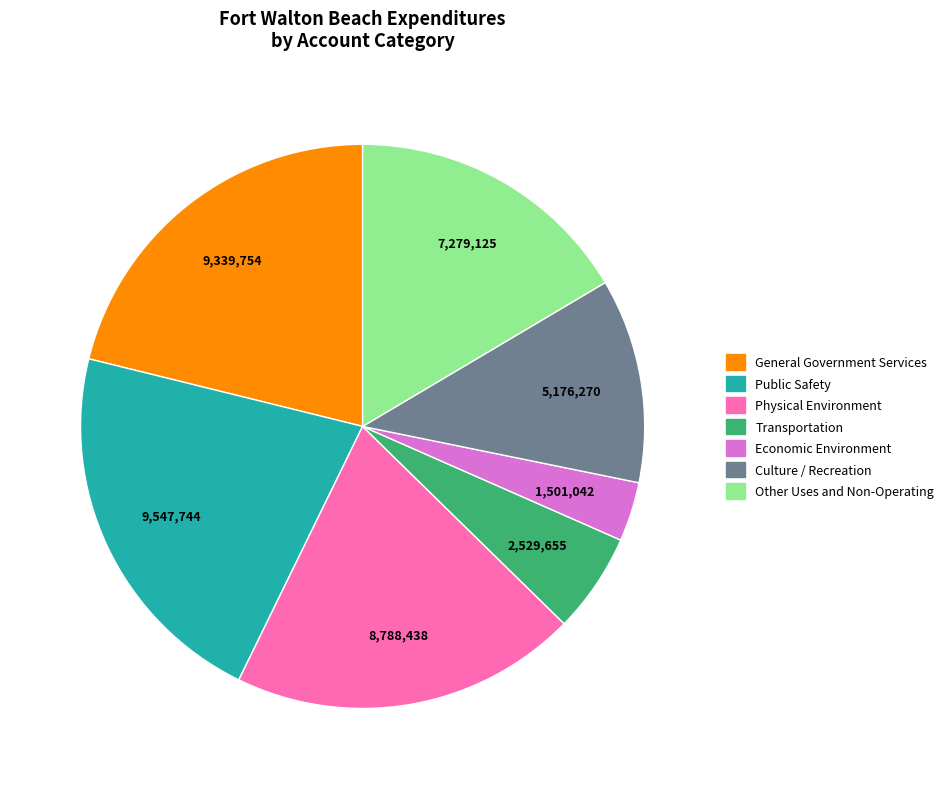

How many slices are in this pie chart?

7